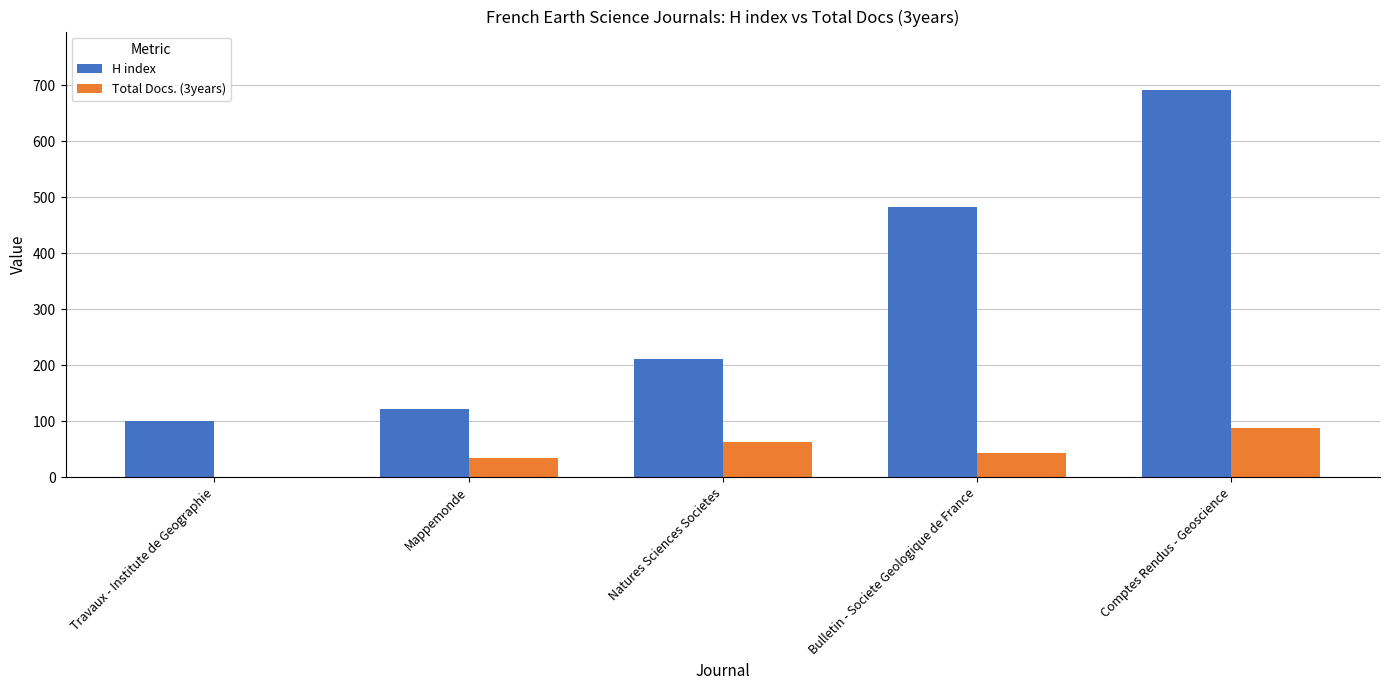

Is the value of Total Docs. (3years) at Comptes Rendus - Geoscience greater than the value of H index at Travaux - Institute de Geographie?

No